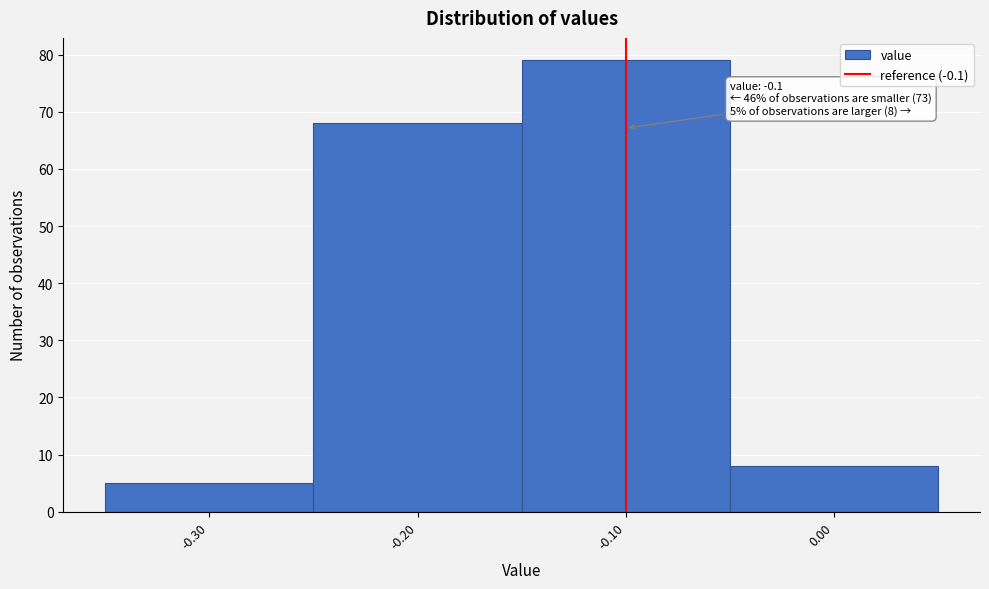

Over which range of the x-axis is the bar tallest?

-0.15 to -0.05